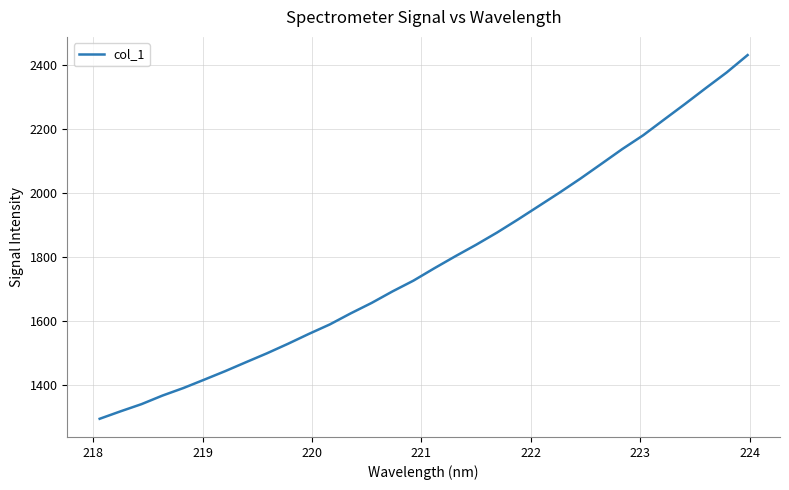

What is the difference between the maximum and minimum values?

1138.0